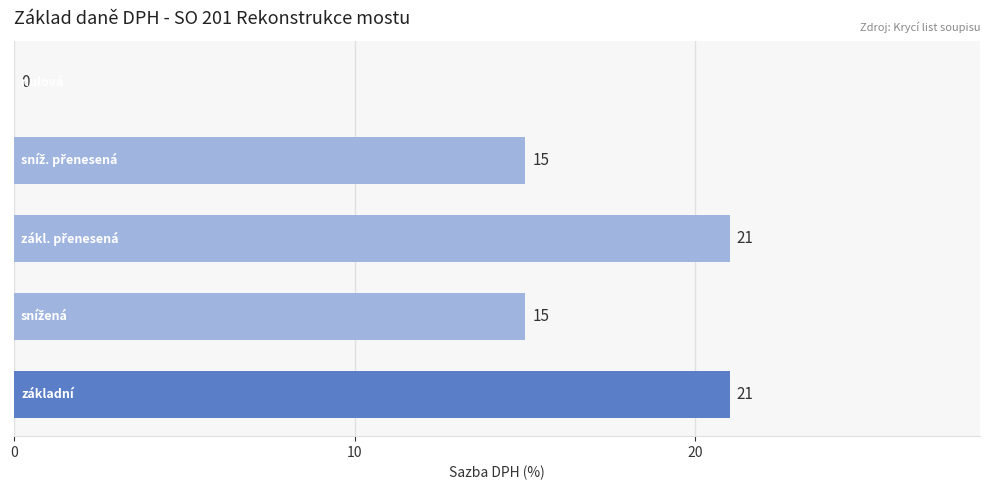

What is the greatest value displayed?

21